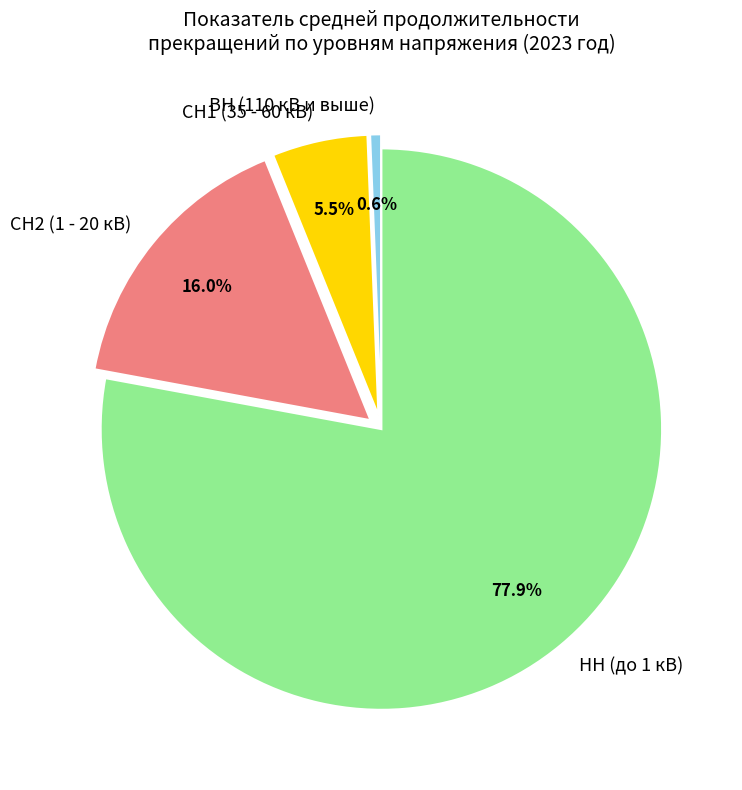

Which slice is the largest?

НН (до 1 кВ)